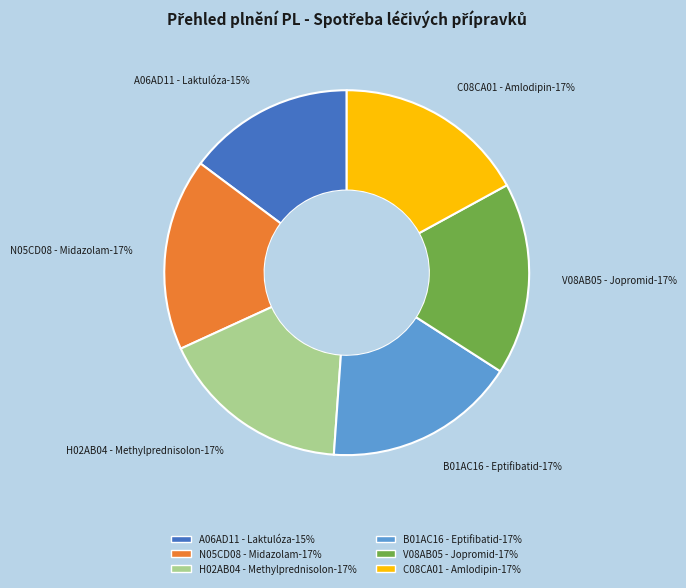

To the nearest percent, what is the combined percentage of B01AC16 - Eptifibatid and C08CA01 - Amlodipin?

34%